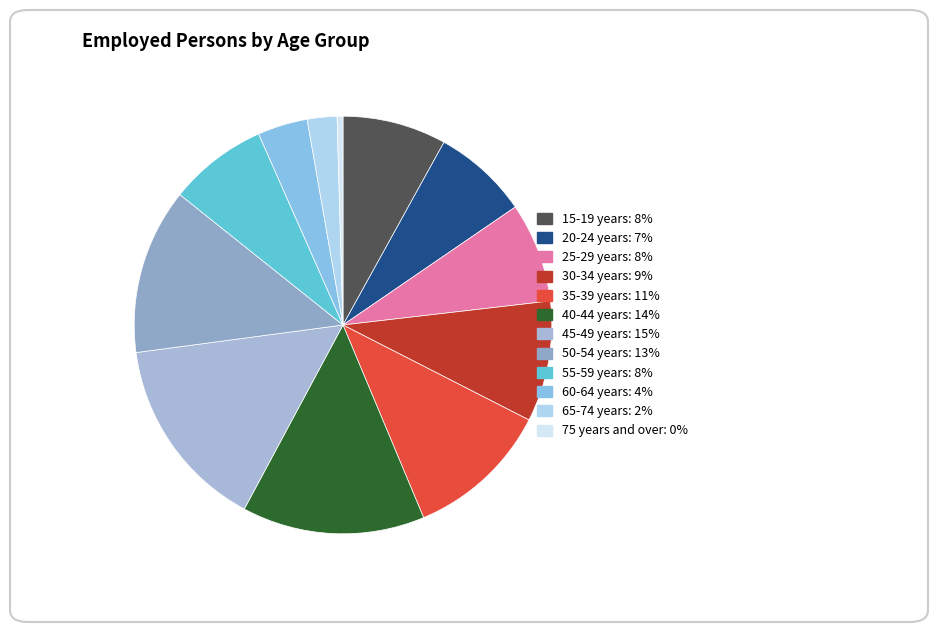

To the nearest percent, what is the difference between the largest and smallest slice percentages?

15%